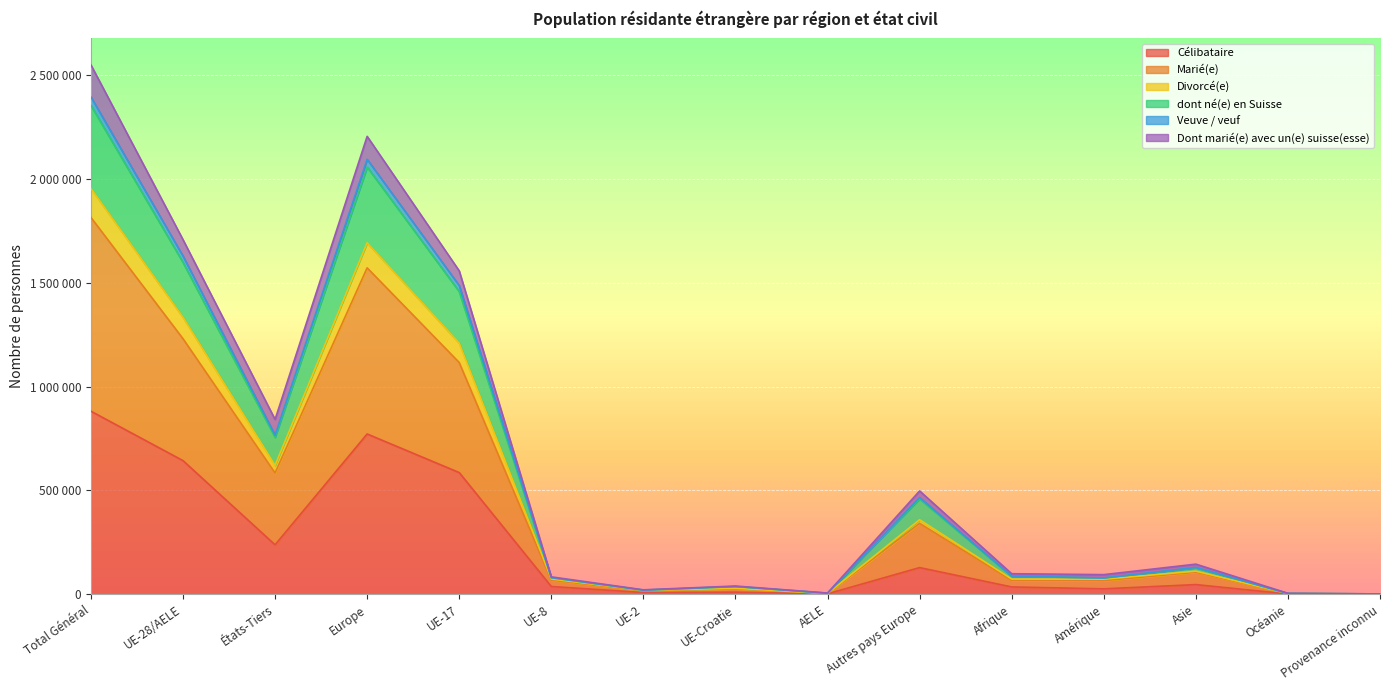

How many interior local peaks does the dont né(e) en Suisse series have?

4